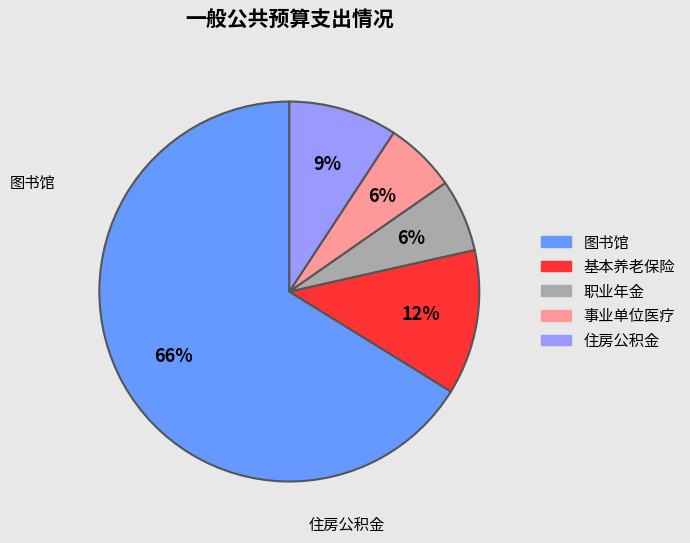

Is there a majority slice in this chart?

Yes